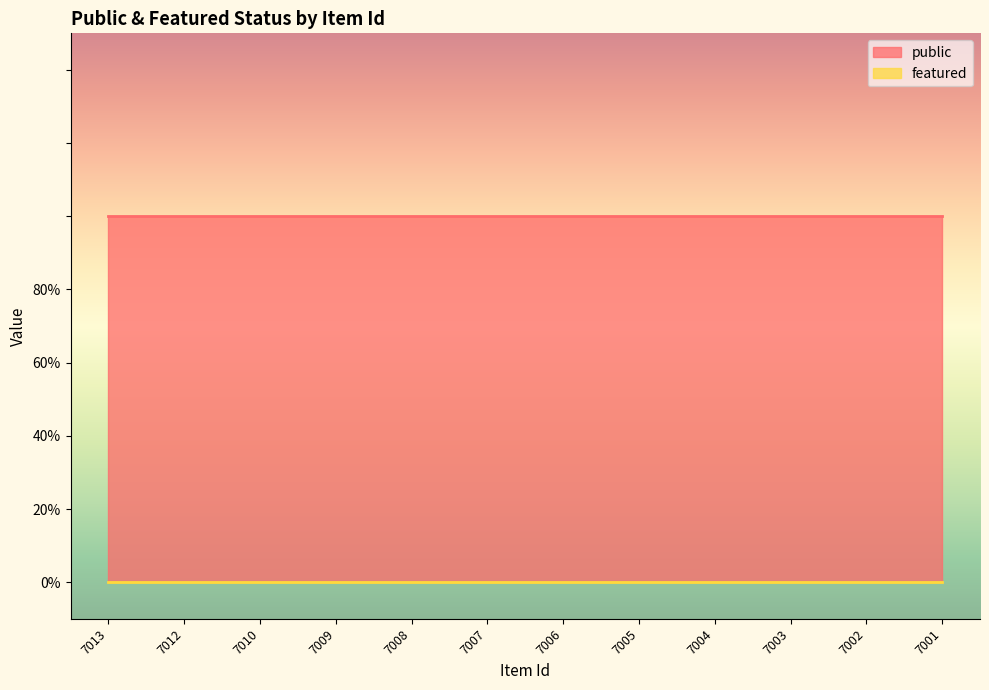

Where is featured nearest to the value 0?

7013